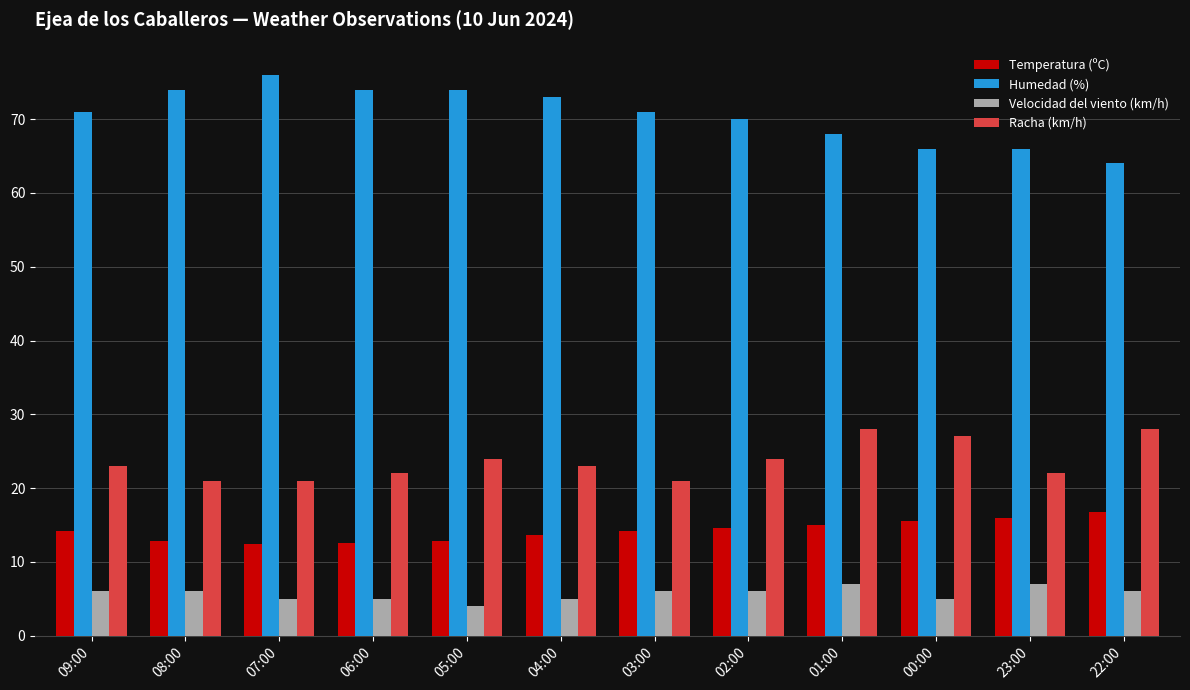

What is the average value of the Temperatura (ºC) series?

14.2